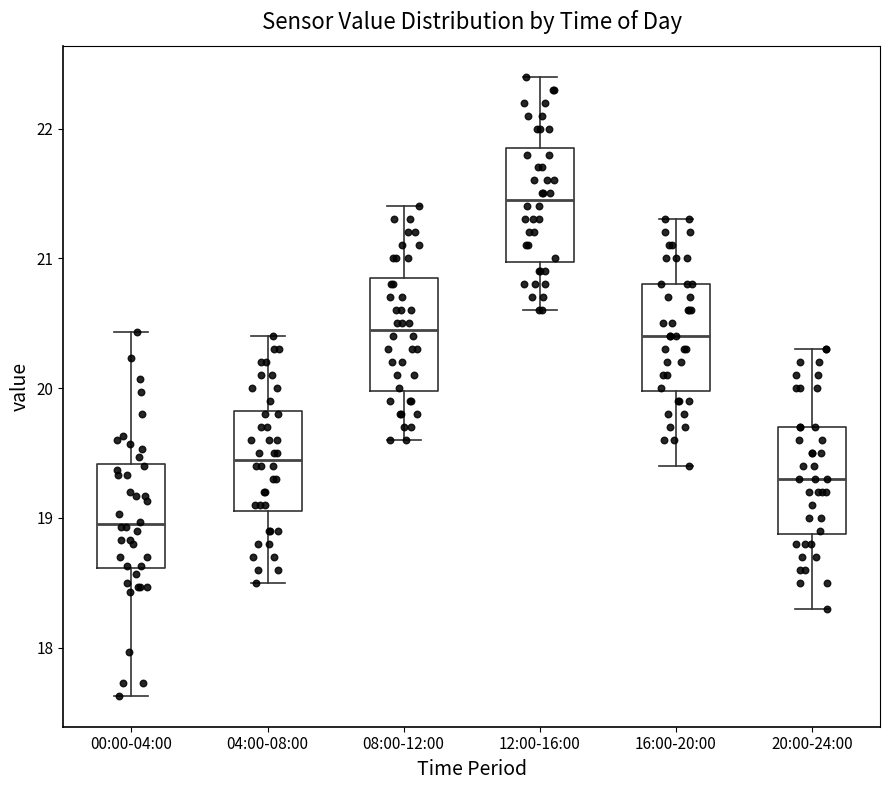

Which box's median line is the highest?

12:00-16:00